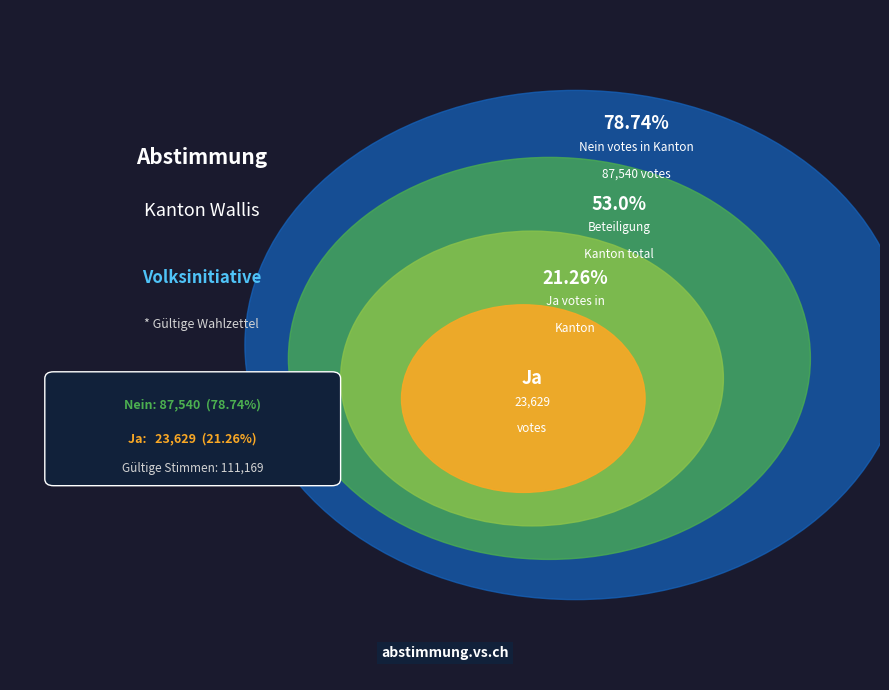

How many slices are in this pie chart?

2